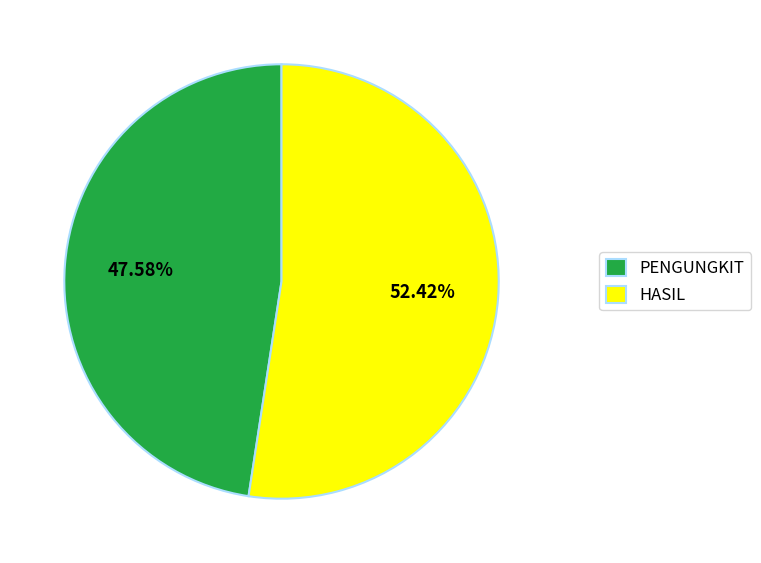

Rank the categories by value from highest to lowest.

HASIL, PENGUNGKIT